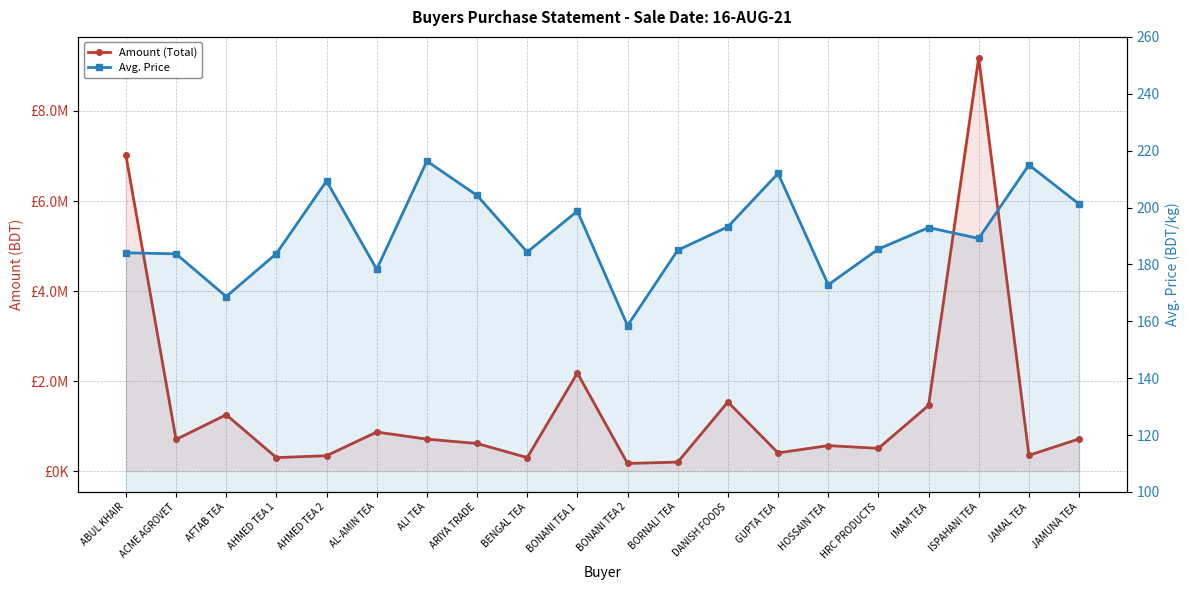

How many distinct data groups are displayed?

2